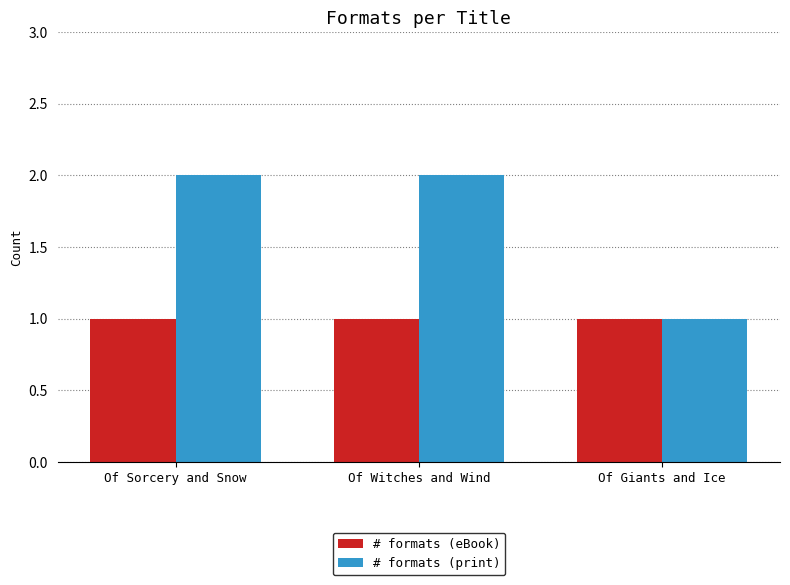

What is the label of the 1st bar from the right?

Of Giants and Ice